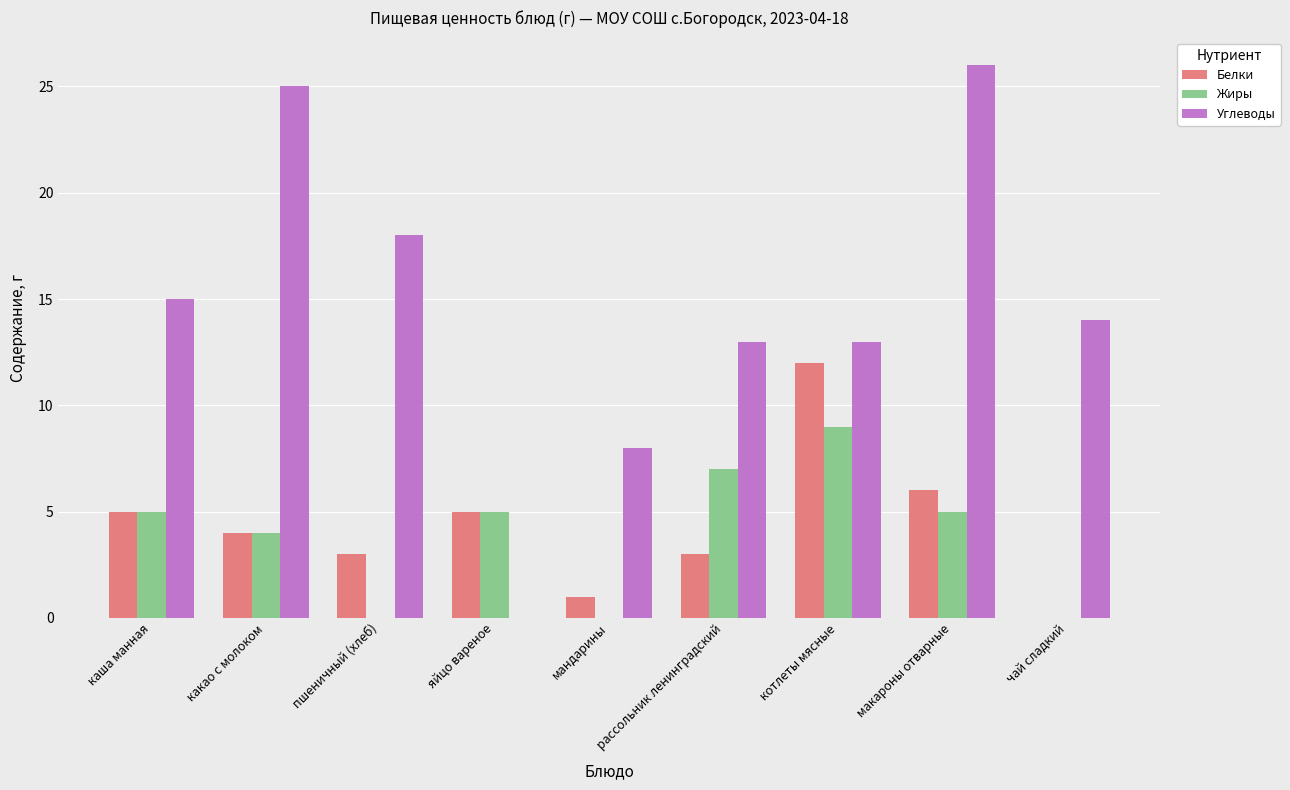

Where is Белки nearest to the value 6?

макароны отварные